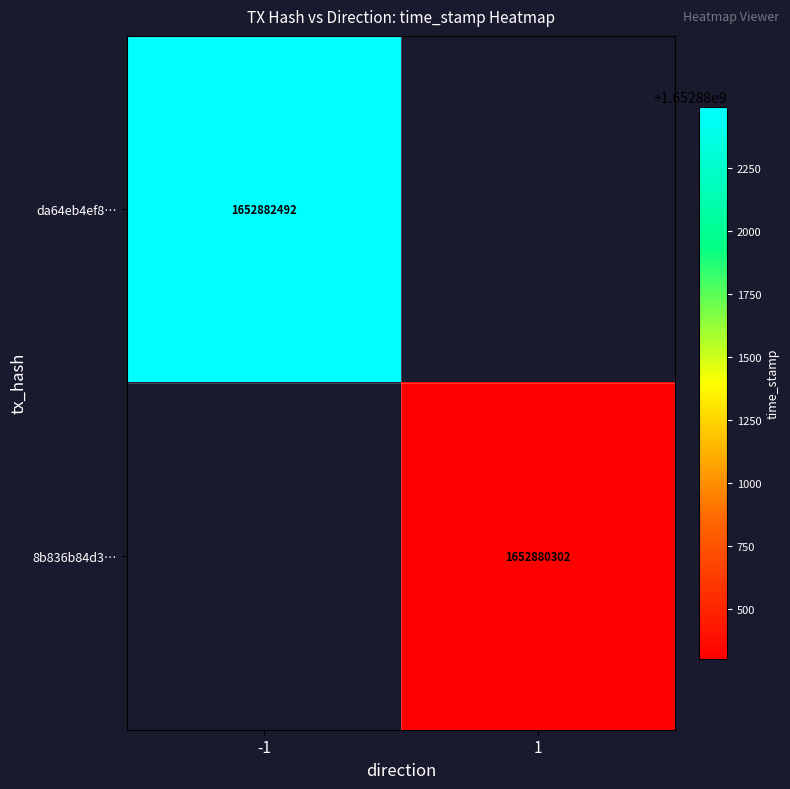

Is it true that da64eb4ef8… equals 1652882492 at -1?

True